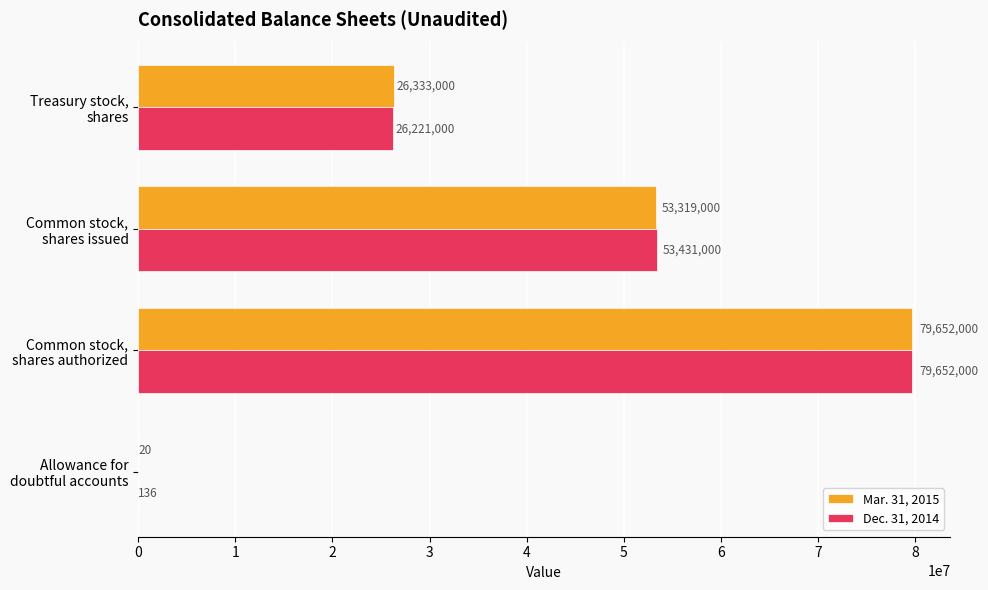

How many series are shown in this chart?

2